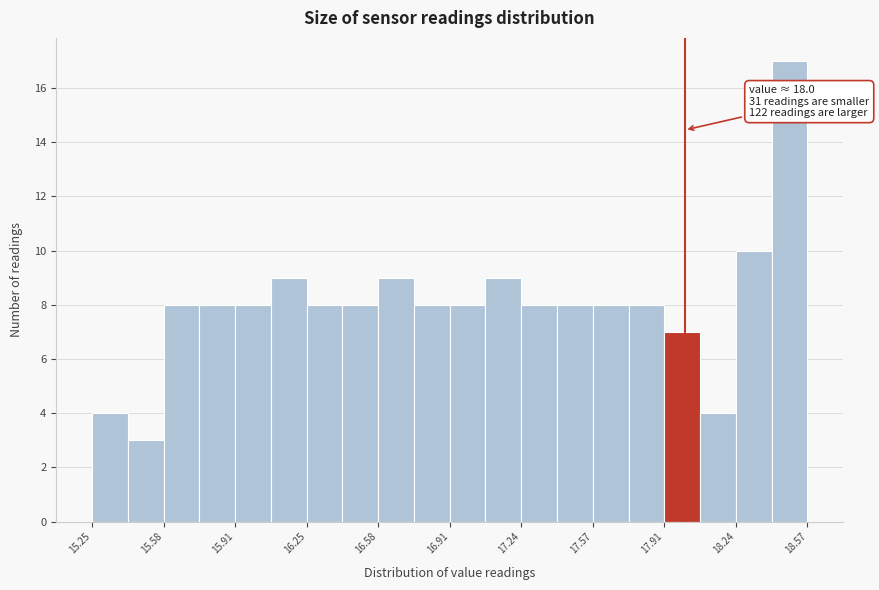

Around what value on the x-axis is the tallest bar? Give the approximate position of its centre, as read against the axis.

18.50